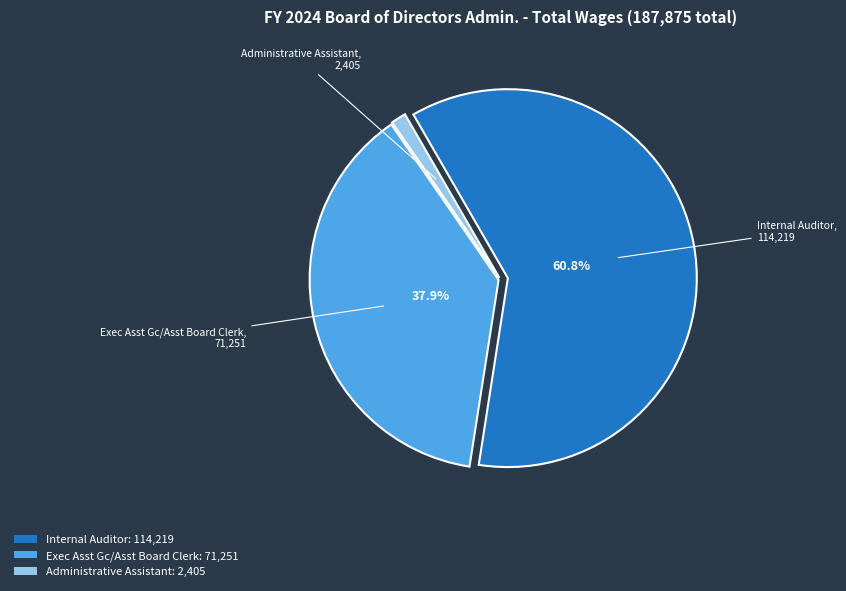

What is the ratio of the value at Exec Asst Gc/Asst Board Clerk to the value at Internal Auditor?

0.6